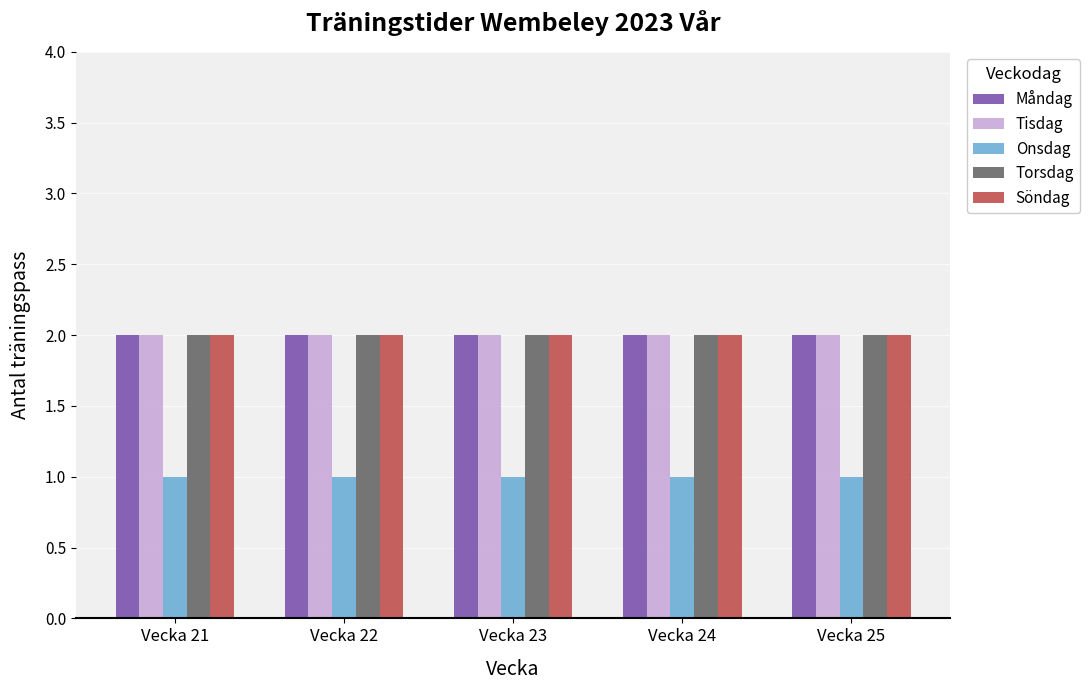

Reading left to right, list all the values displayed in this chart.

Måndag: 2	2	2	2	2
Tisdag: 2	2	2	2	2
Onsdag: 1	1	1	1	1
Torsdag: 2	2	2	2	2
Söndag: 2	2	2	2	2